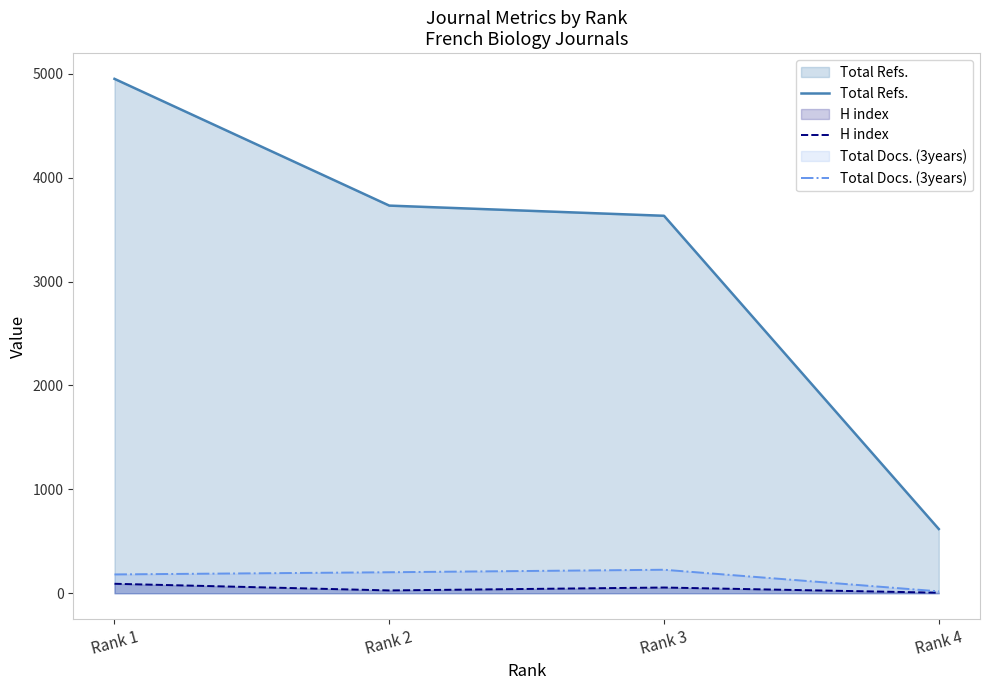

What is the difference between the maximum and minimum values in the H index series?

86